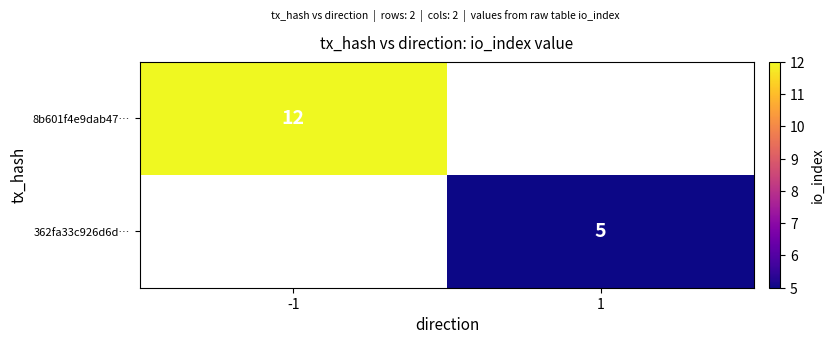

Is it true that 362fa33c926d6d… equals 7 at 1?

False